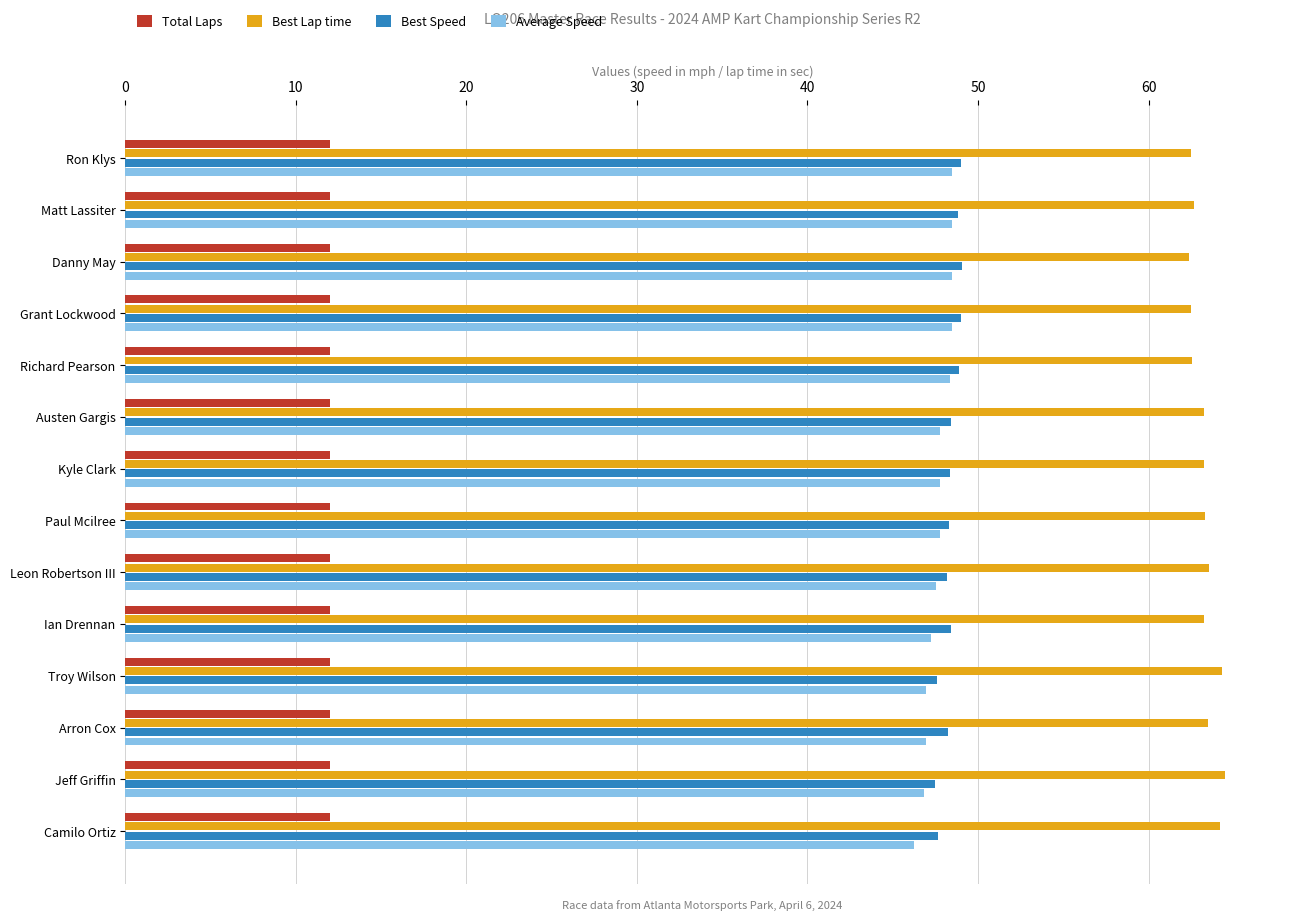

What is the spread (max minus min) of values at Leon Robertson III?

51.5